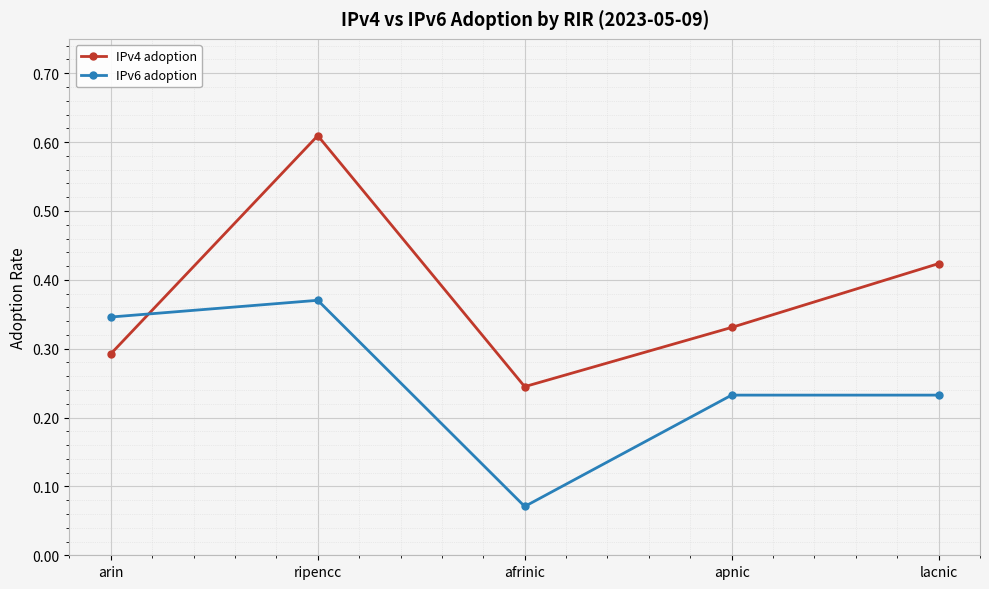

What is the total value across all series at lacnic?

0.7